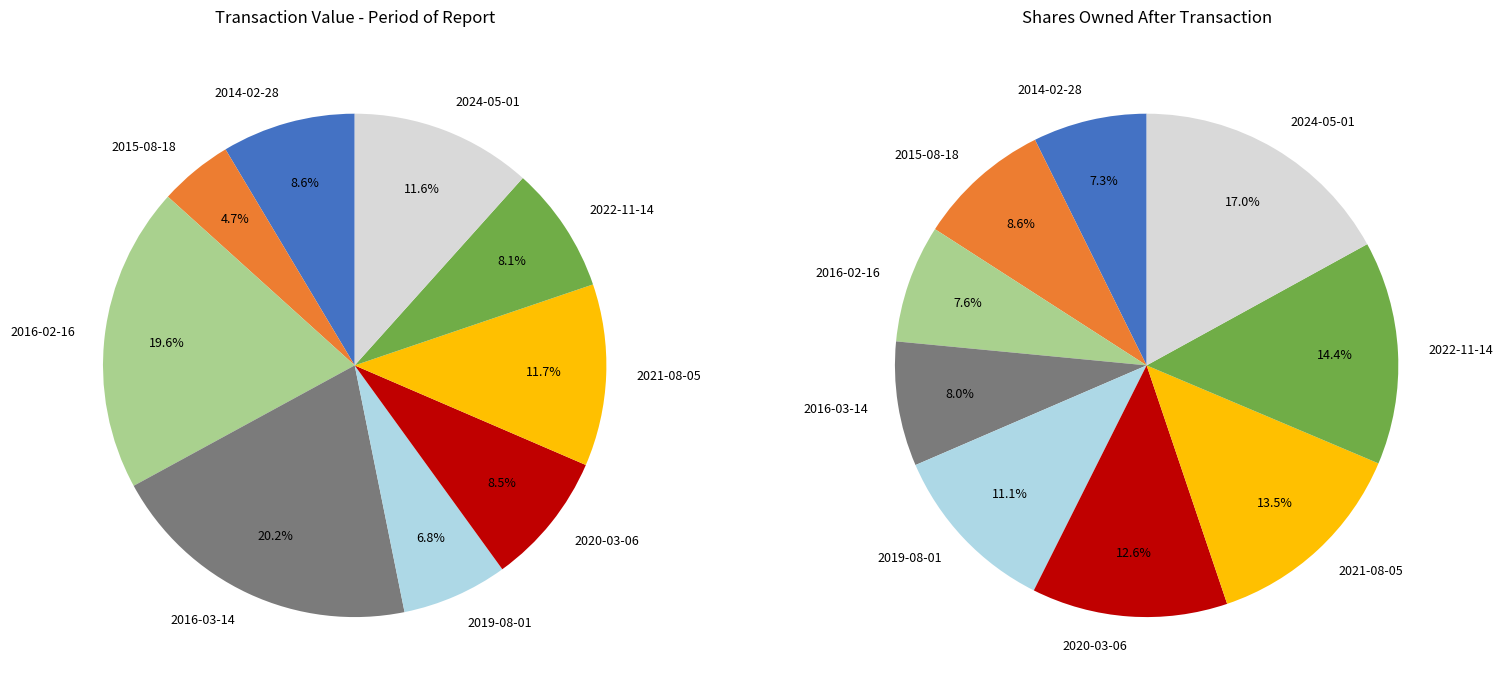

Is there a majority slice in this chart?

No